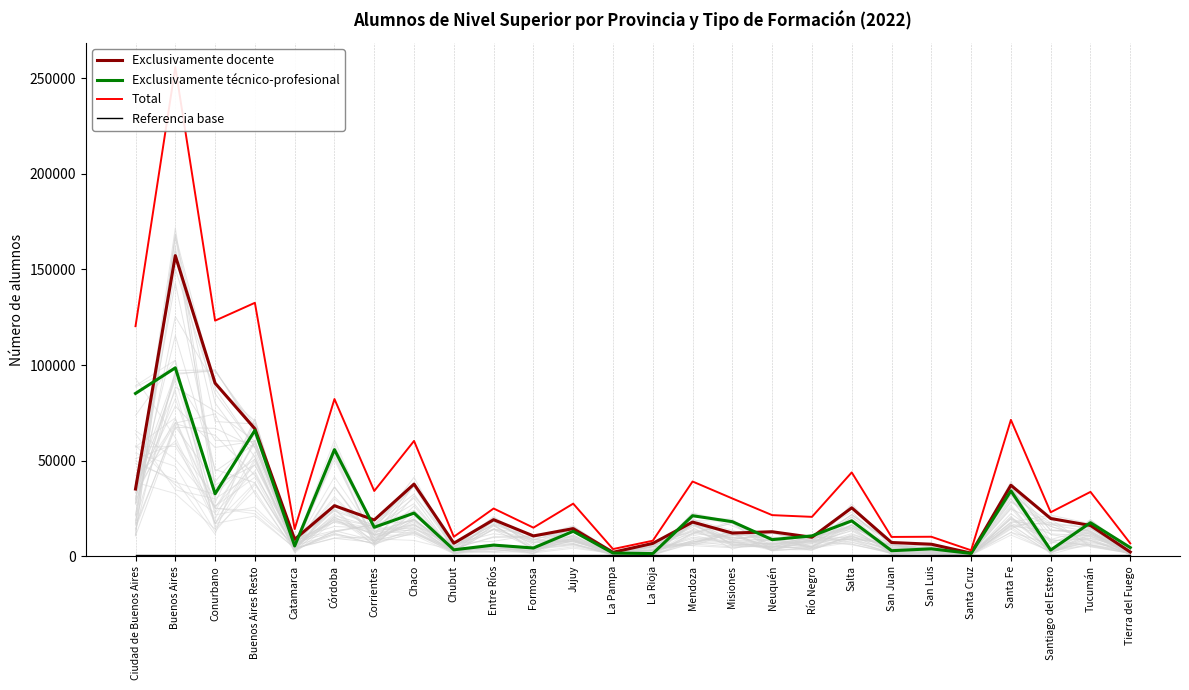

What is the minimum value shown in the chart?

500